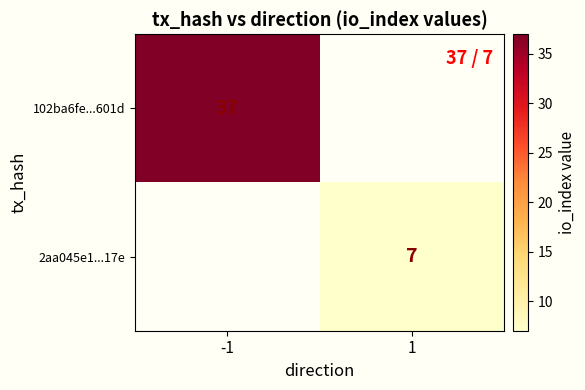

The 102ba6fe...601d series shows 37 at -1. True or false?

True